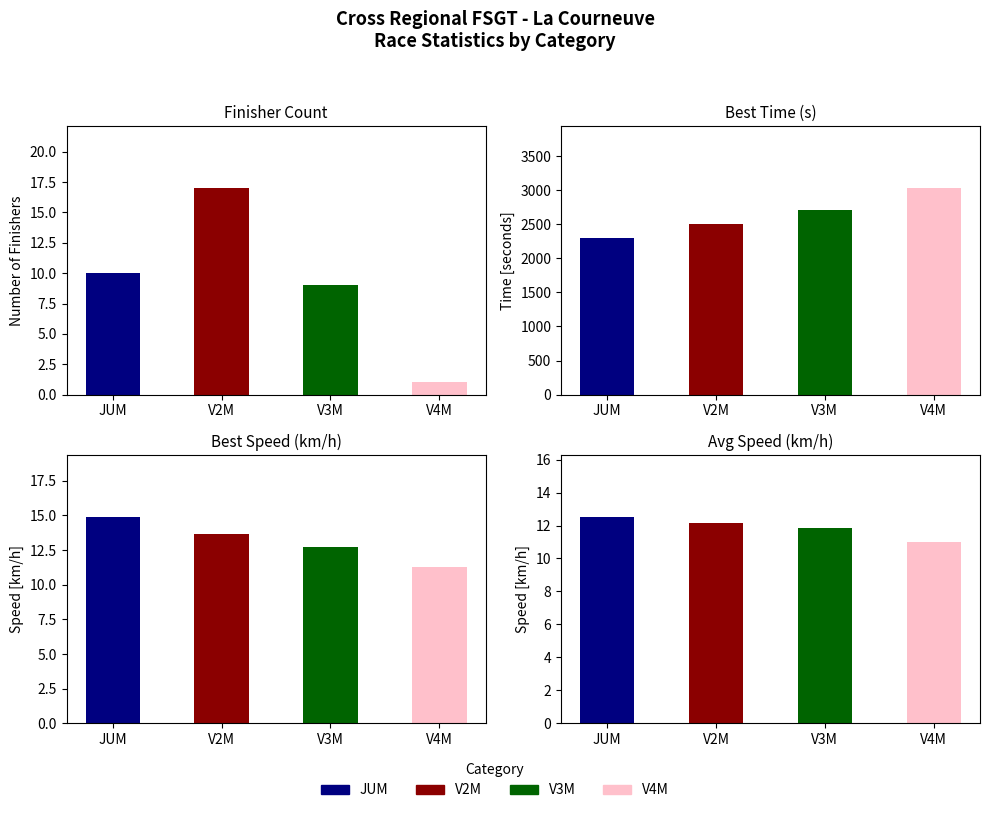

How many positive values does the Best Speed (km/h) series have?

4